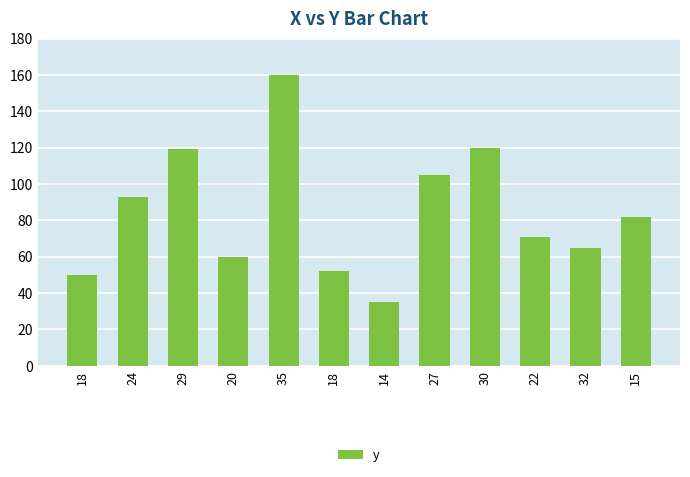

Rank the categories by value from lowest to highest.

14, 18, 18, 20, 32, 22, 15, 24, 27, 29, 30, 35